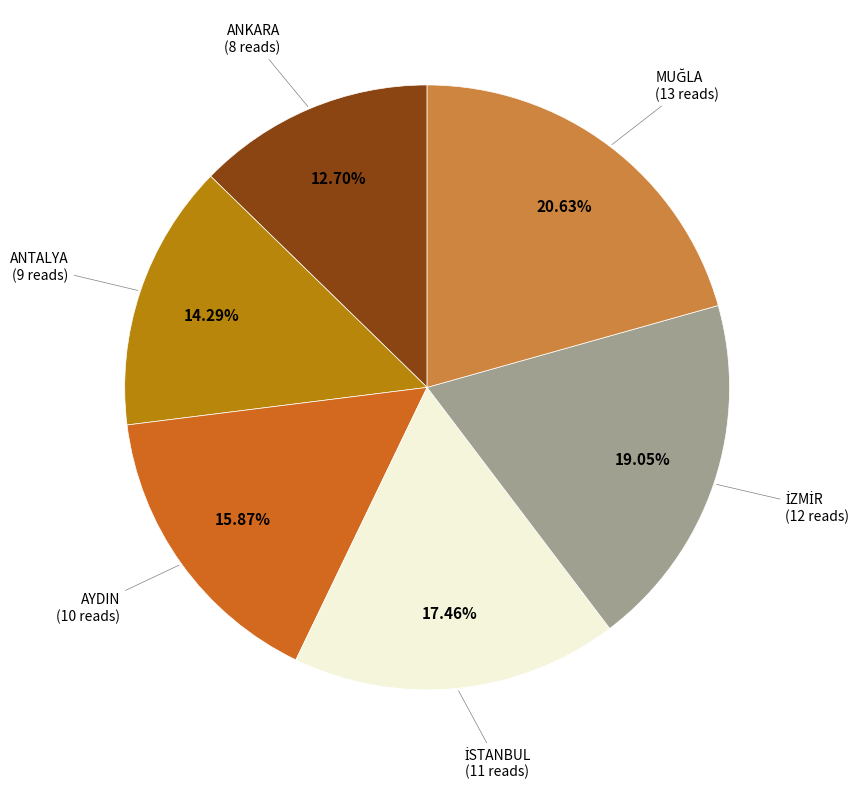

Is there any slice that represents more than half of the pie?

No